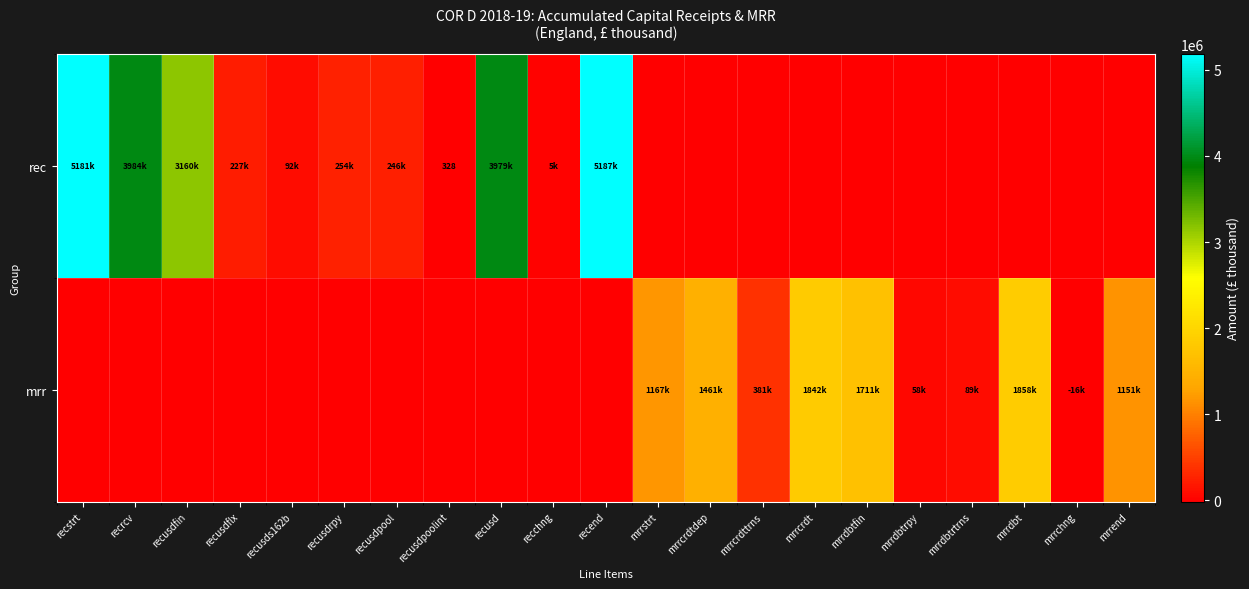

What is the sum of the mrr values at mrrend and recusdfin?

1150779.4